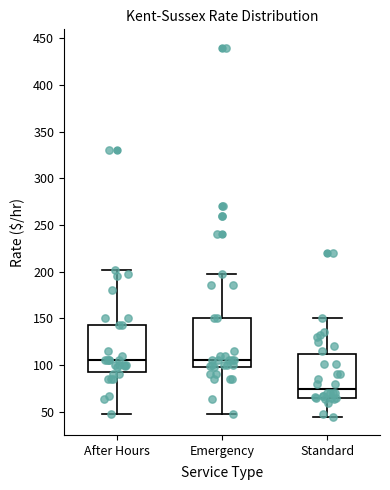

Where does the upper whisker of the box for After Hours end on the y-axis? The values are not printed on the chart, so give them approximately, as read against the axis.

200